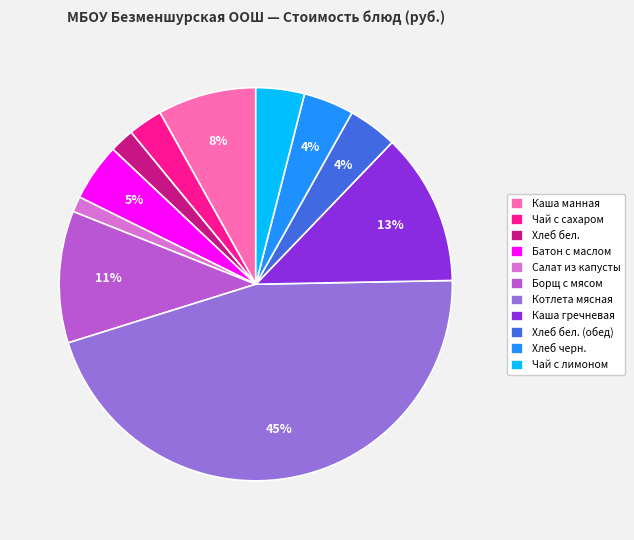

To the nearest percent, what is the difference between the Салат из капусты and Хлеб бел. (обед) slice percentages?

3%